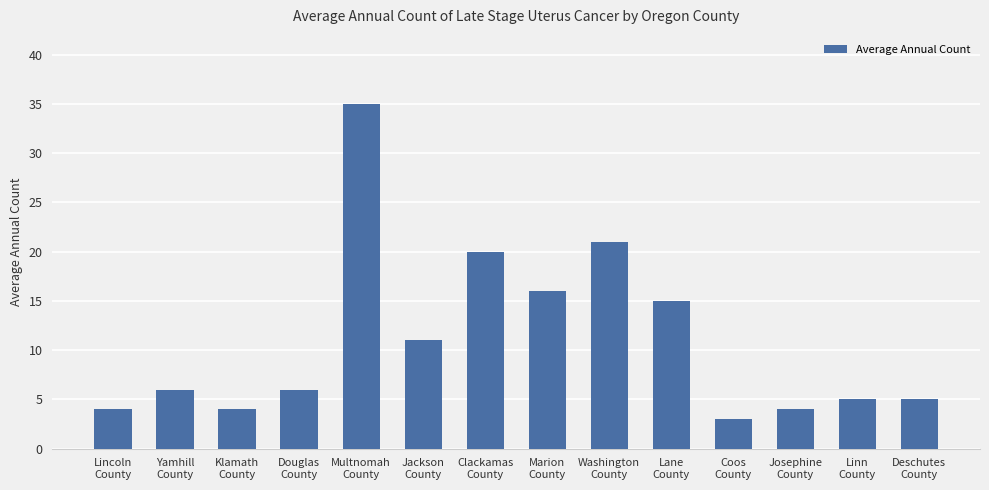

What is the minimum value shown in the chart?

3